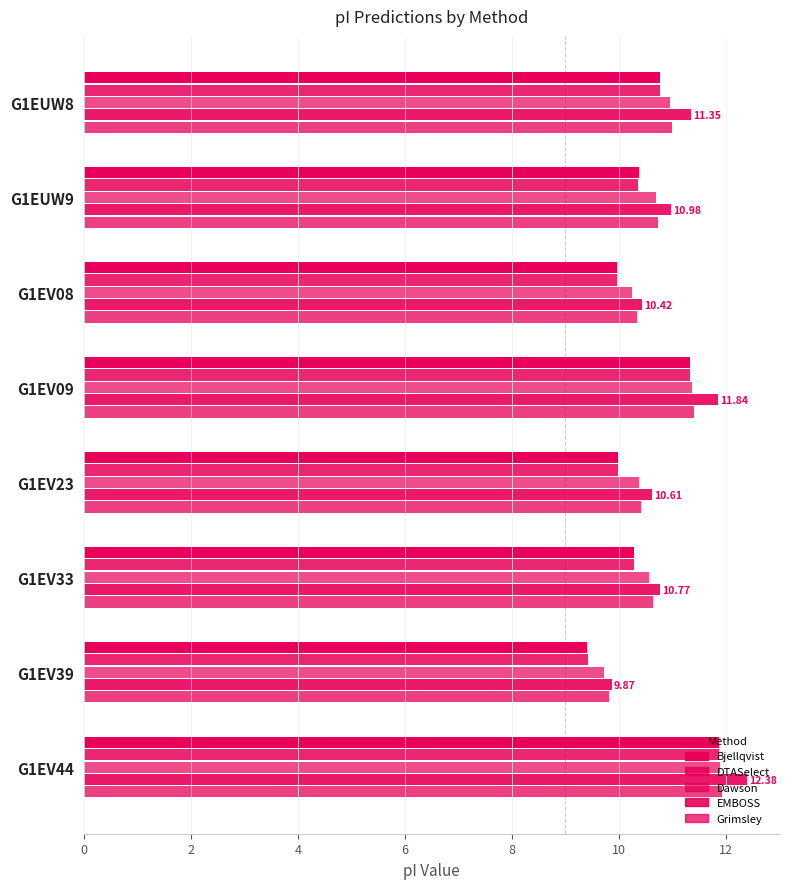

Which series has the largest range (max minus min)?

EMBOSS